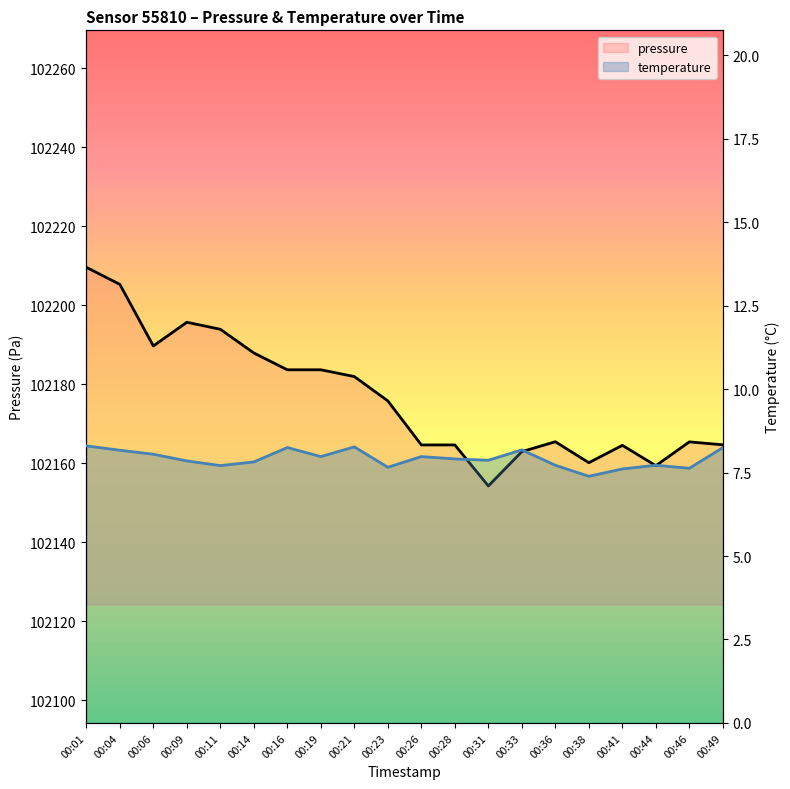

How many series are shown in this chart?

2